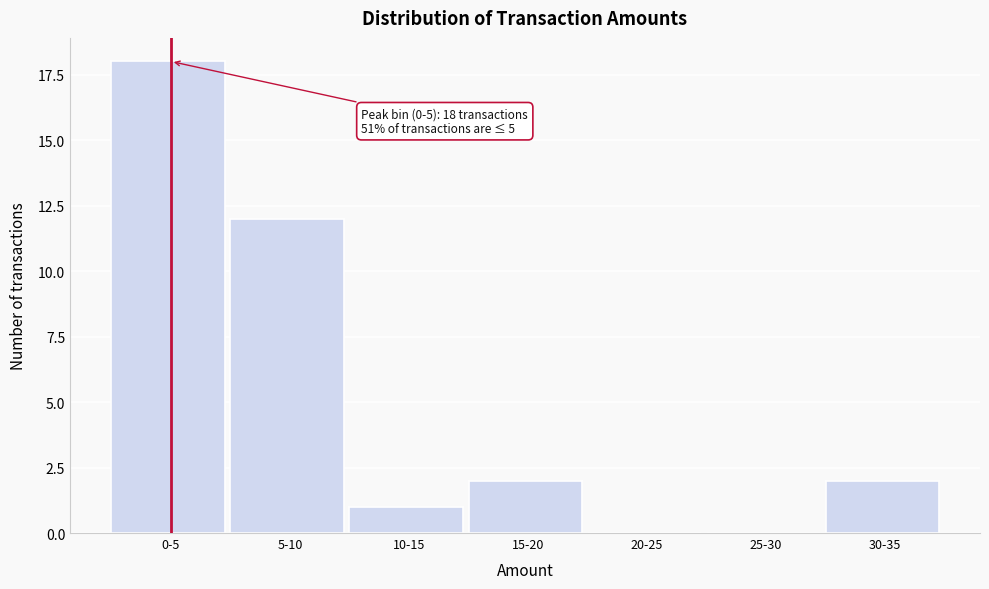

Reading left to right, what are all the values shown in this chart?

0-5=18	5-10=12	10-15=1	15-20=2	20-25=0	25-30=0	30-35=2